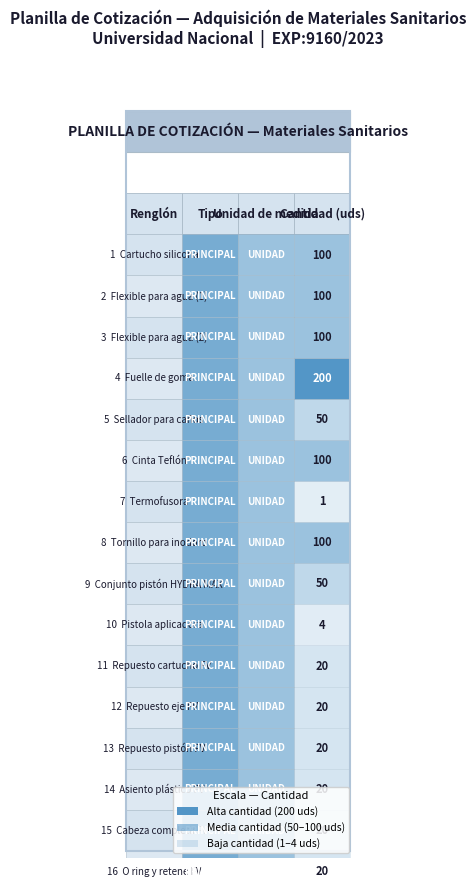

Which series has the largest total across all categories?

Cantidad